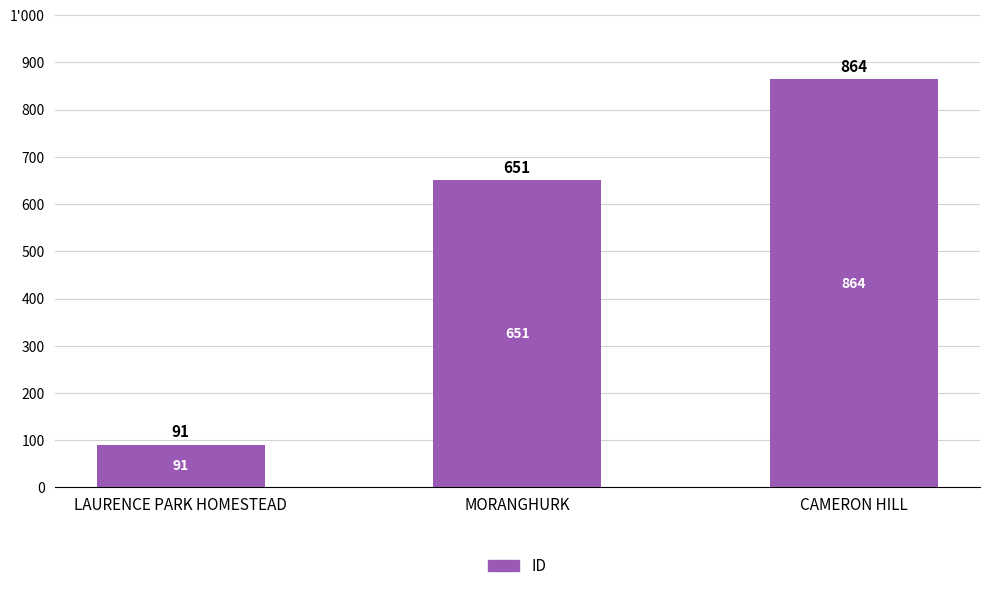

Reading left to right, transcribe all the data shown in this chart.

91	651	864